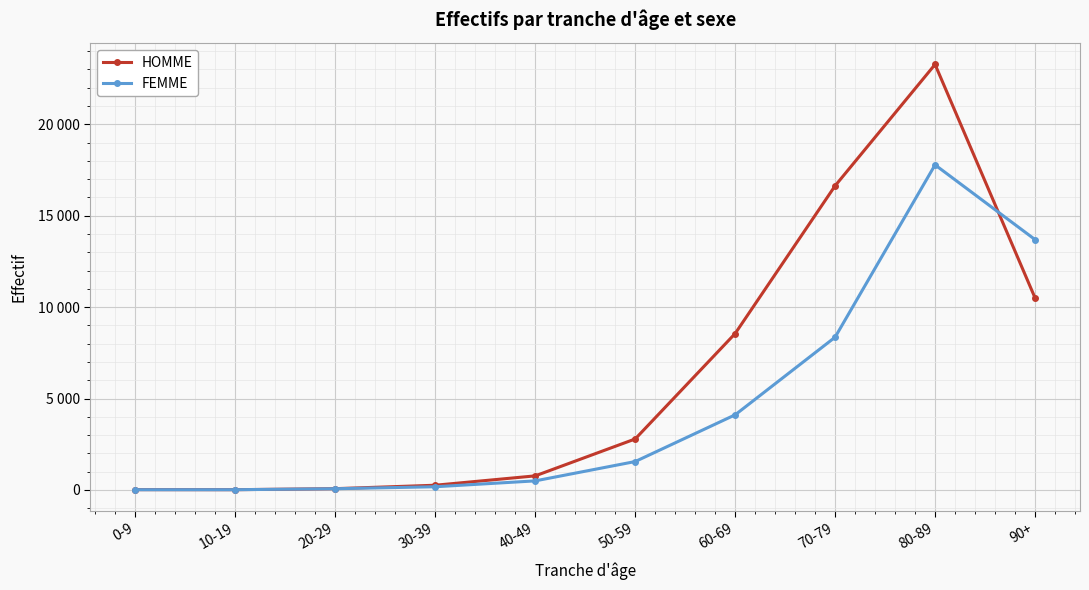

True or false: FEMME and HOMME intersect in this chart.

True